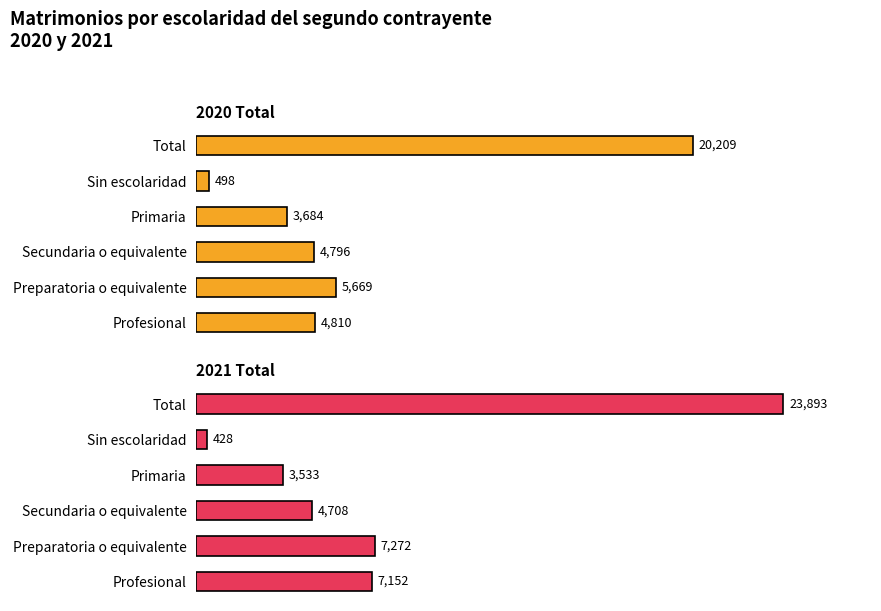

Is it true that 2020 Total equals 11216 at Total?

False